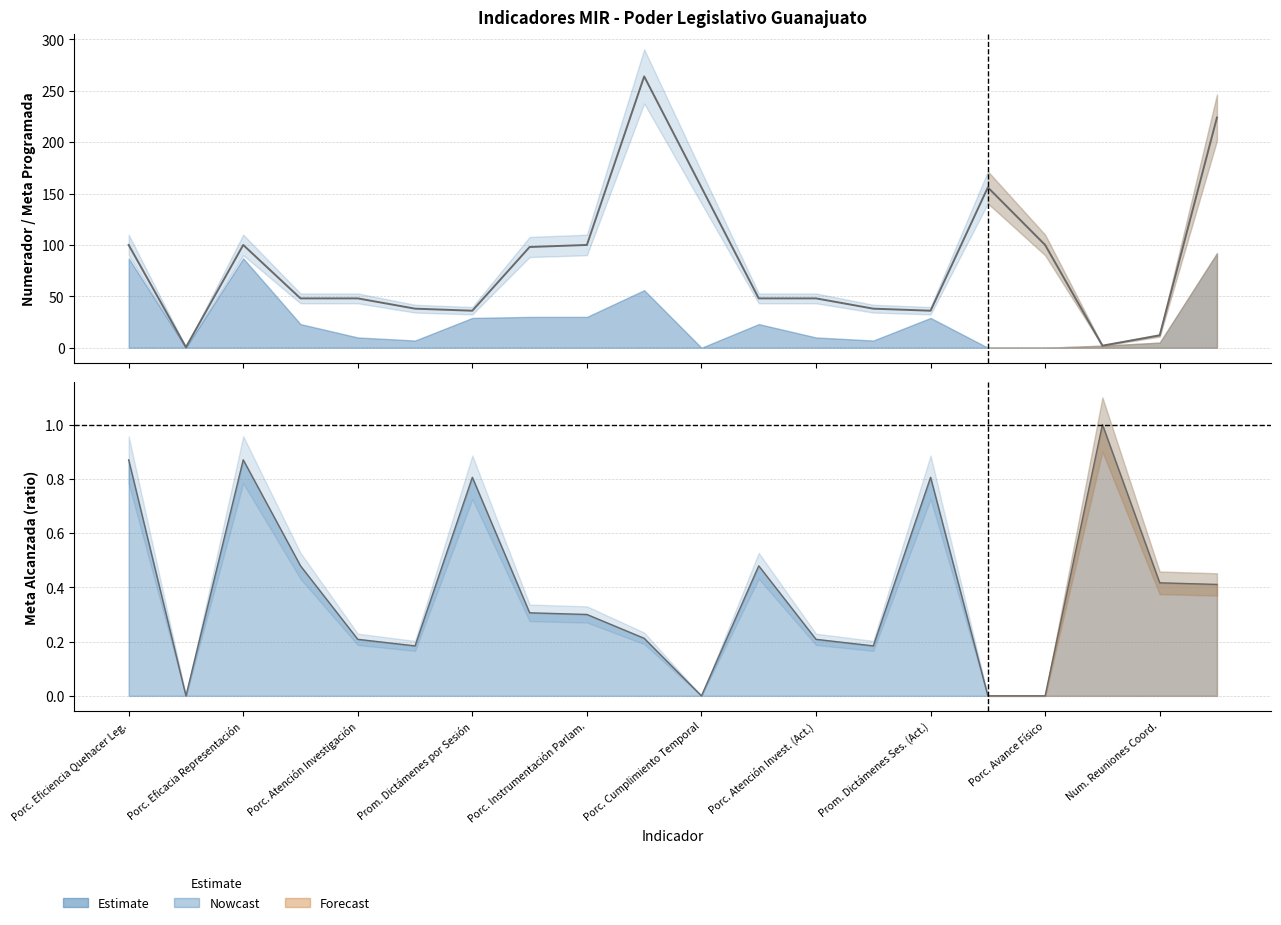

How many values exceed 48?

9